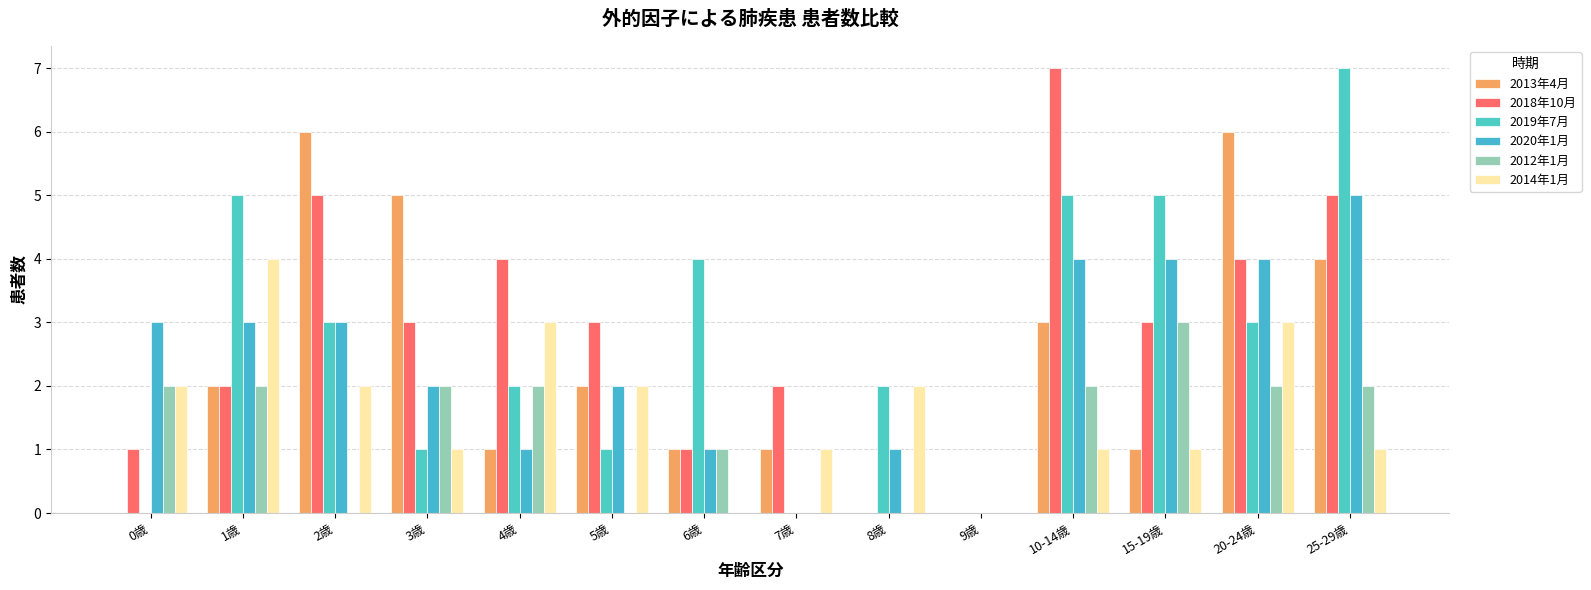

Is it true that 2012年1月 equals 1 at 9歳?

False